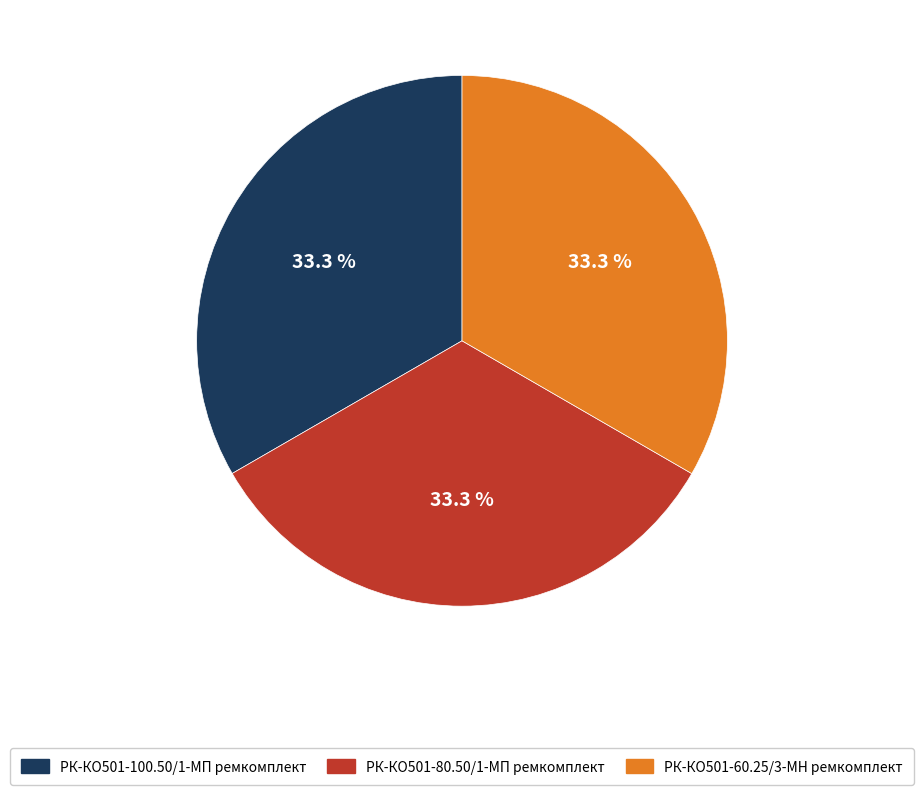

What percentage do РК-КО501-100.50/1-МП ремкомплект and РК-КО501-80.50/1-МП ремкомплект together represent?

66.7%